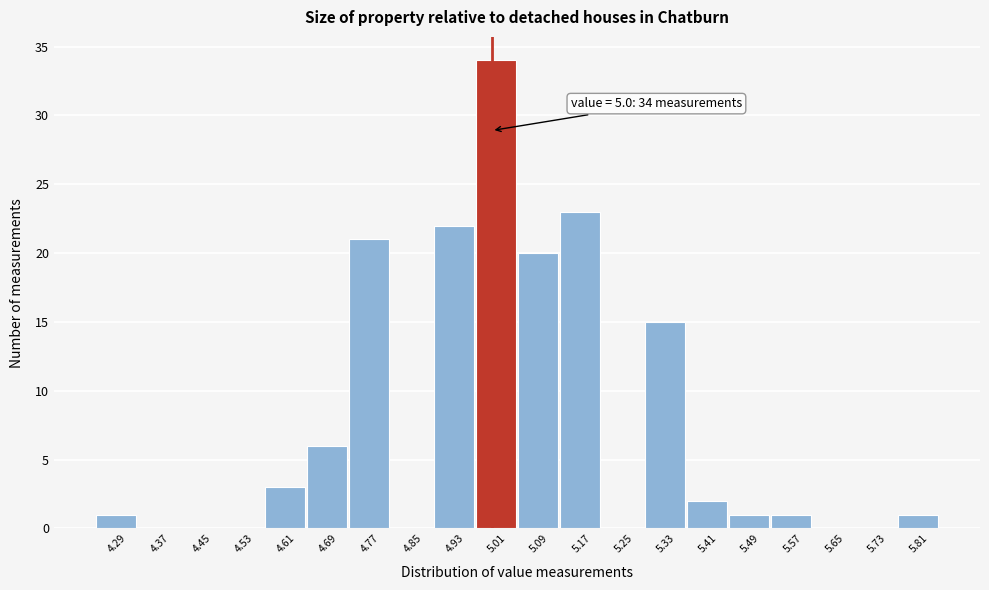

Over which range of the x-axis is the bar tallest?

4.97 to 5.05